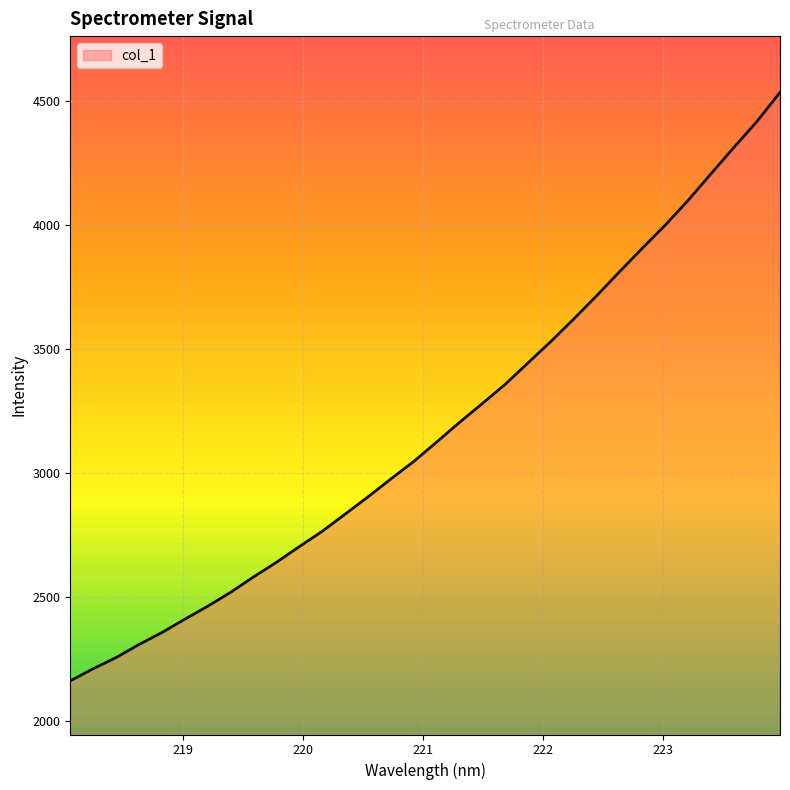

What is the minimum value shown in the chart?

2162.0